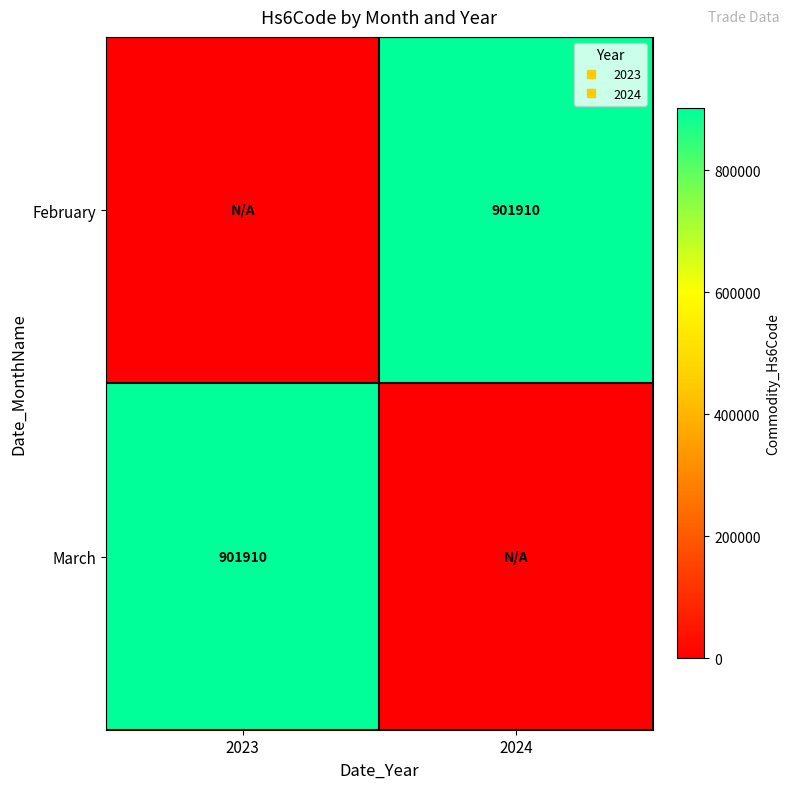

How many values in February are above zero?

1